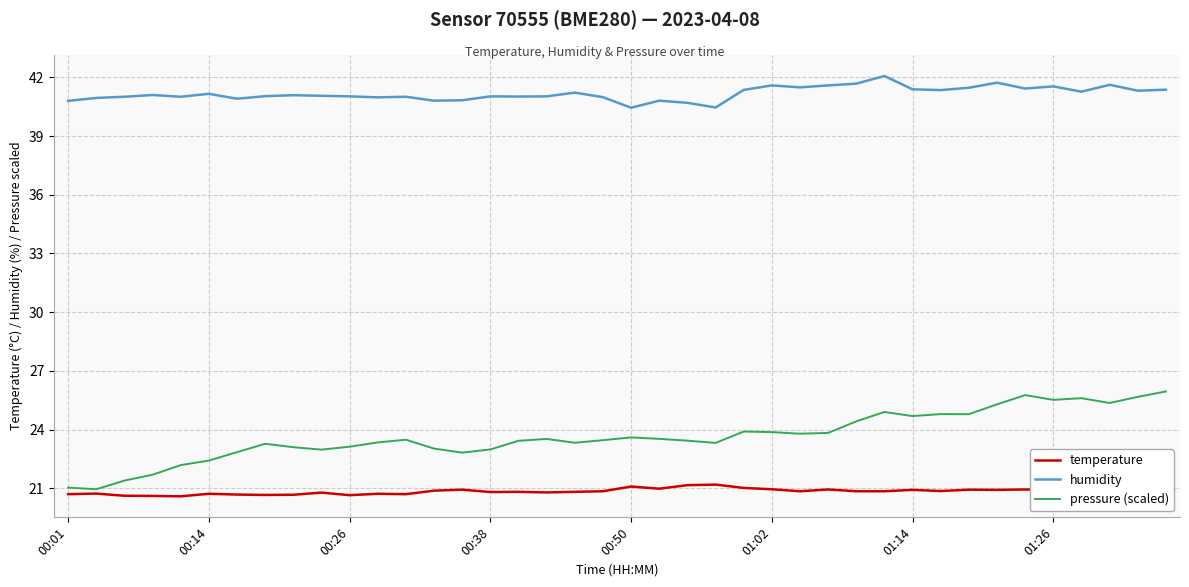

What is the difference between the maximum and minimum values in the pressure (scaled) series?

5.0